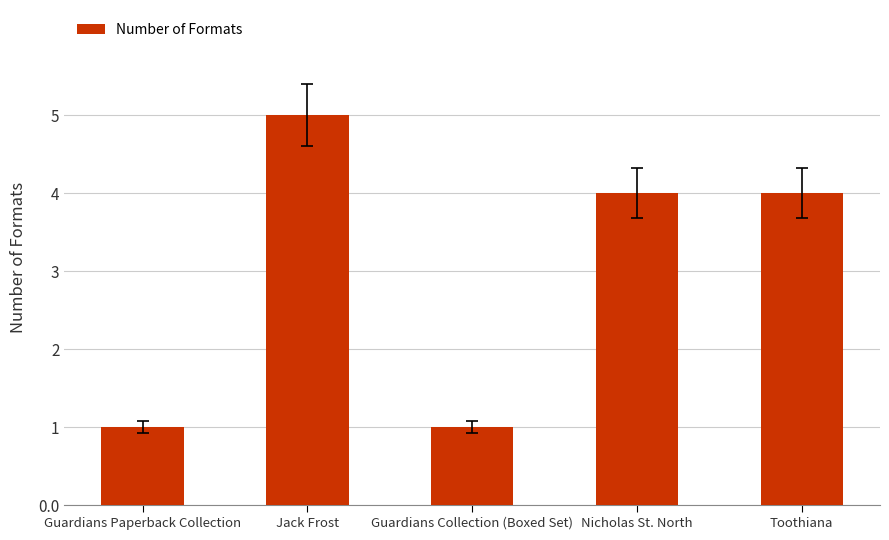

How many distinct data groups are displayed?

1